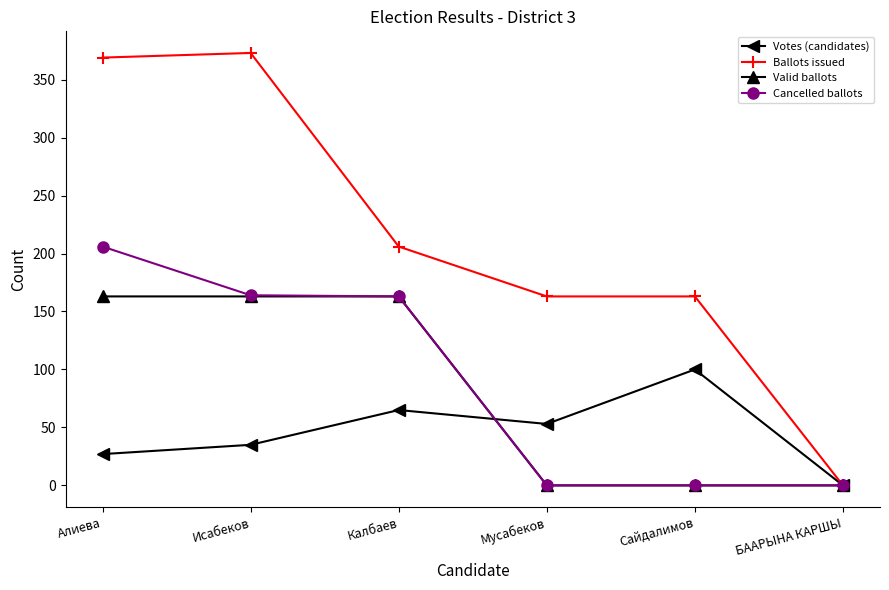

At which category does Votes (candidates) reach its first local peak?

Калбаев